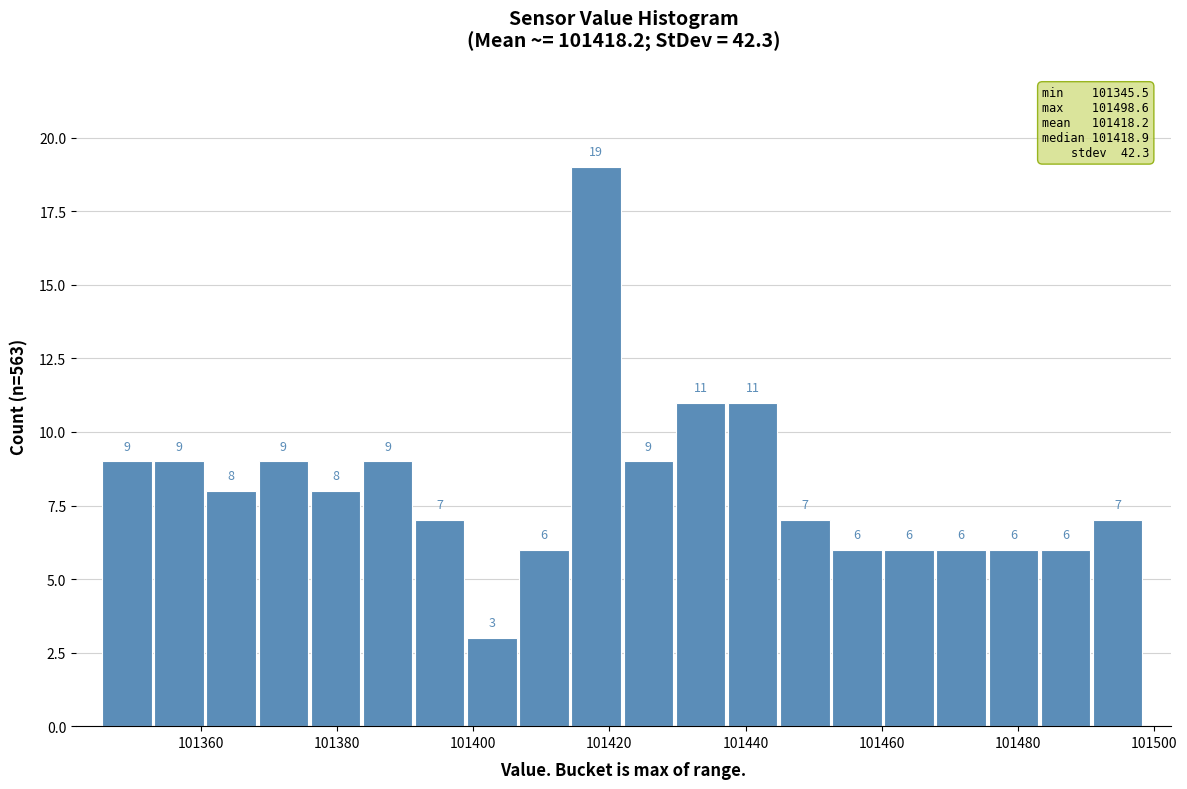

Read against the x-axis, roughly where is the centre of the tallest bar?

101418